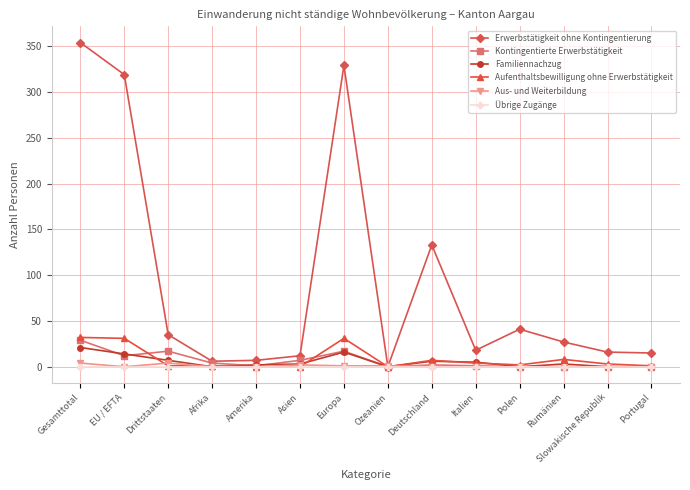

Is this an area chart (filled region under the line)?

No